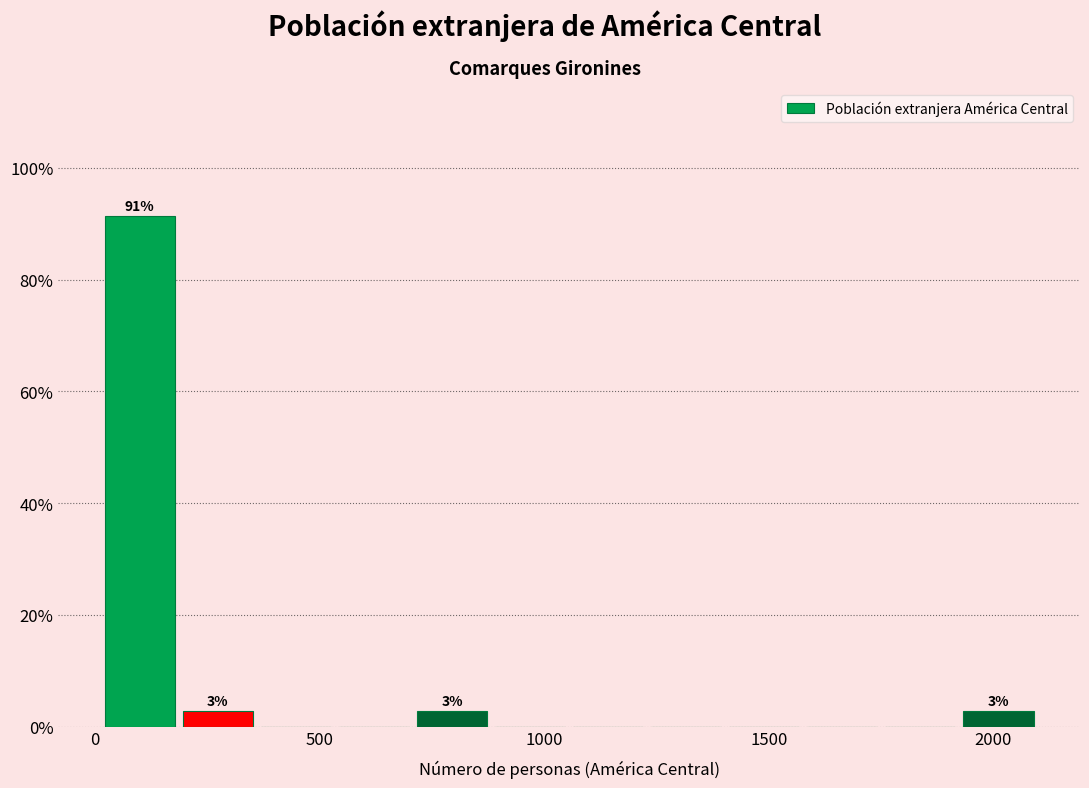

Around what value on the x-axis is the tallest bar? Give the approximate position of its centre, as read against the axis.

100